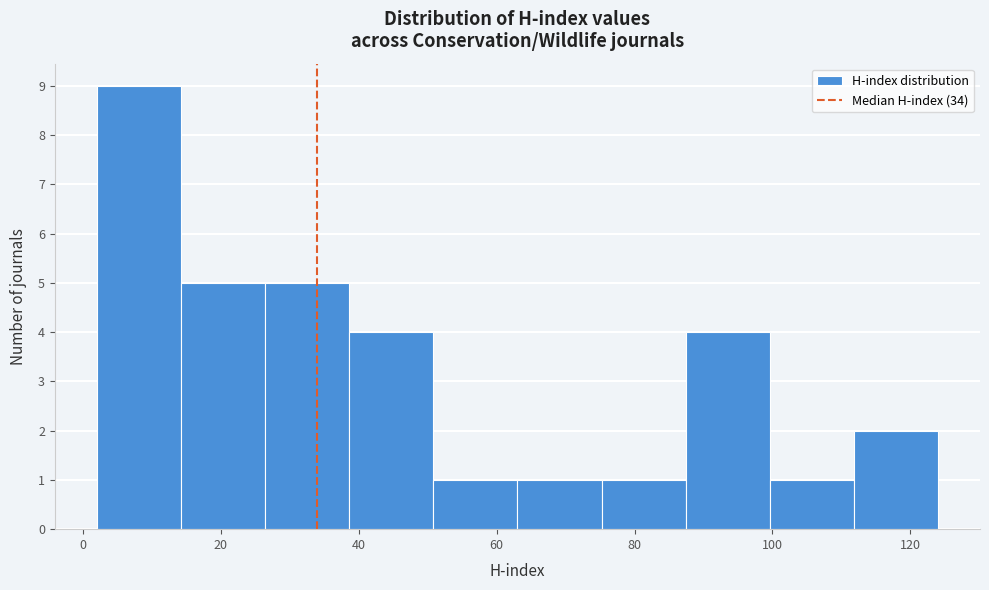

Reading left to right, list every bar in this chart as the range it spans on the x-axis followed by its height. Neither the bar edges nor the heights are printed on the chart, so give them approximately, as read against the axes.

2.0 to 14.2: 9
14.2 to 26.4: 5
26.4 to 38.6: 5
38.6 to 50.8: 4
50.8 to 63.0: 1
63.0 to 75.2: 1
75.2 to 87.4: 1
87.4 to 99.6: 4
99.6 to 111.8: 1
111.8 to 124.0: 2